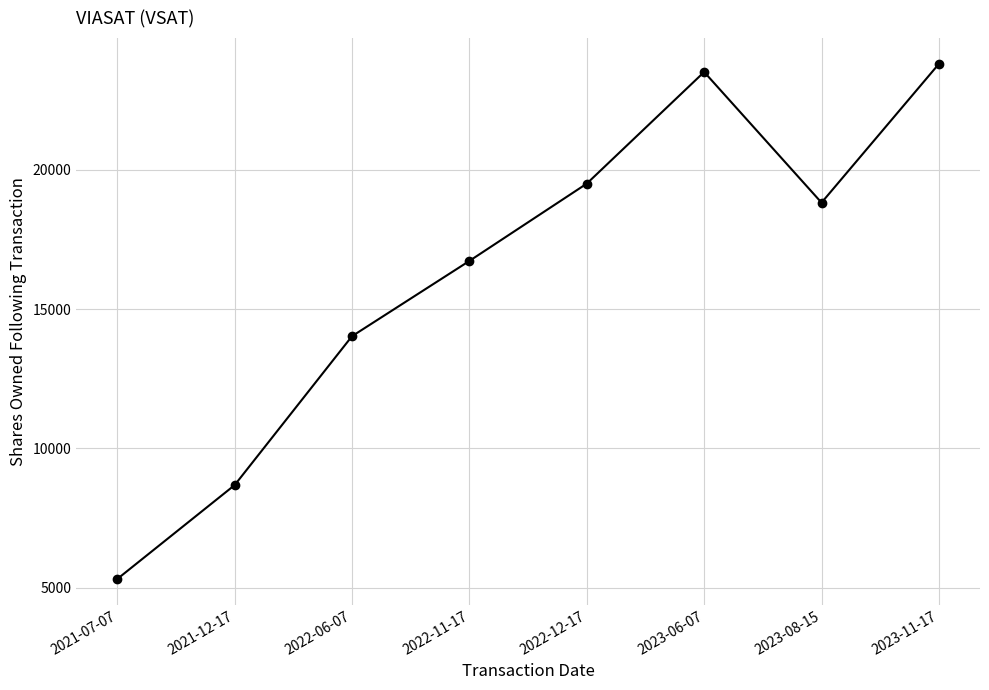

What is the difference between the values at 2022-12-17 and 2021-12-17?

10823